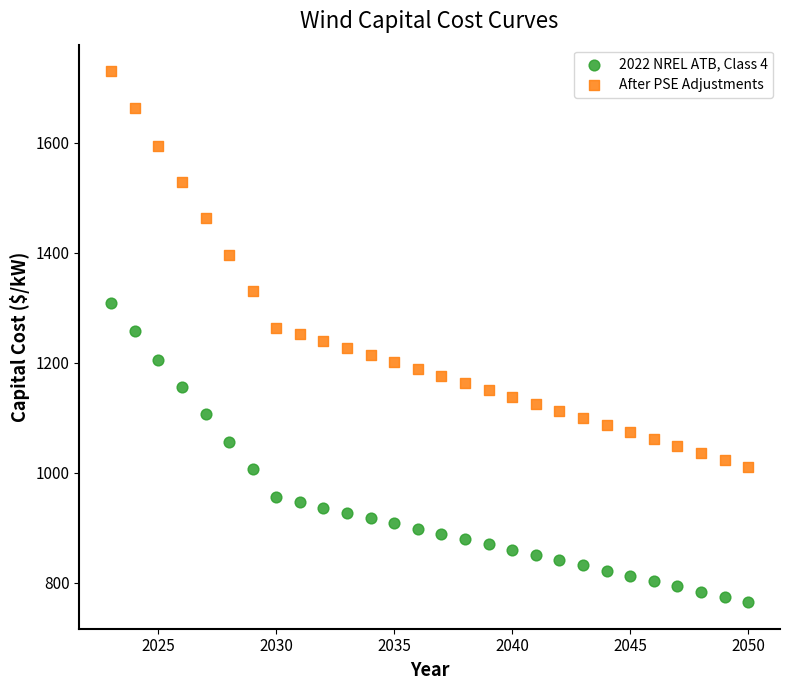

What is the X range (max minus min) for the scatter plot?

27.0